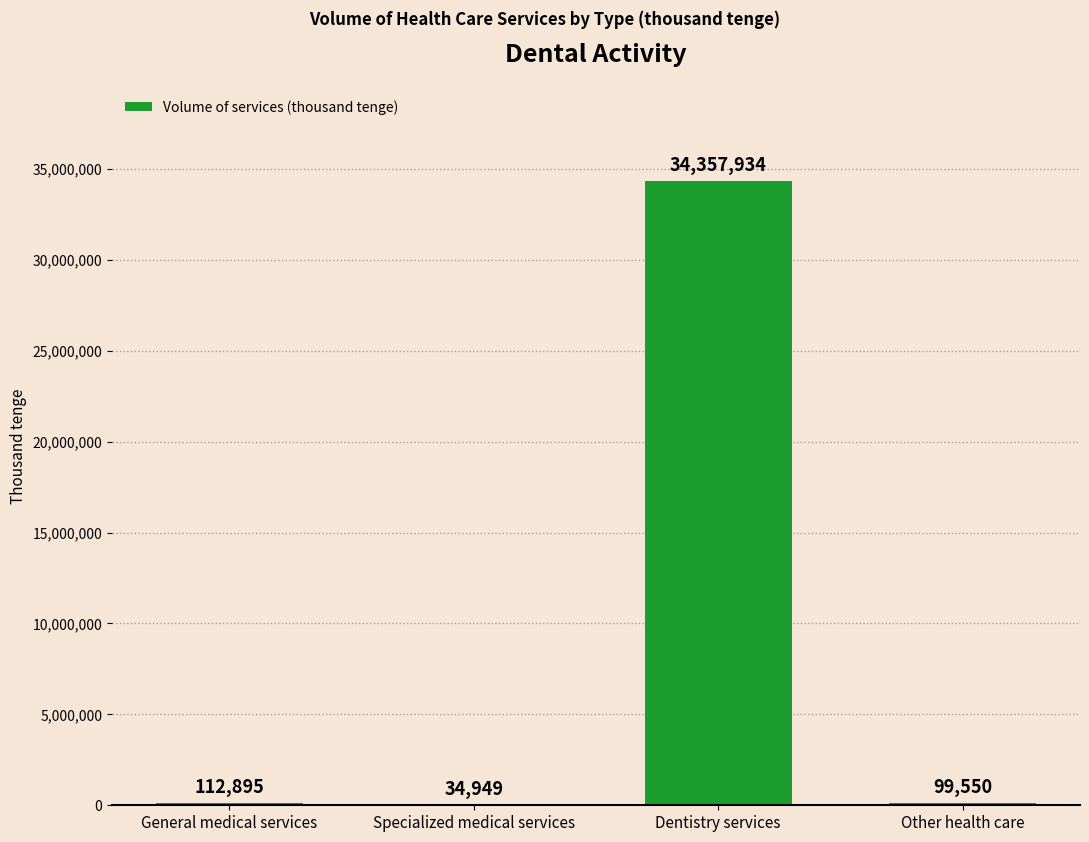

Read the value at Specialized medical services.

34949